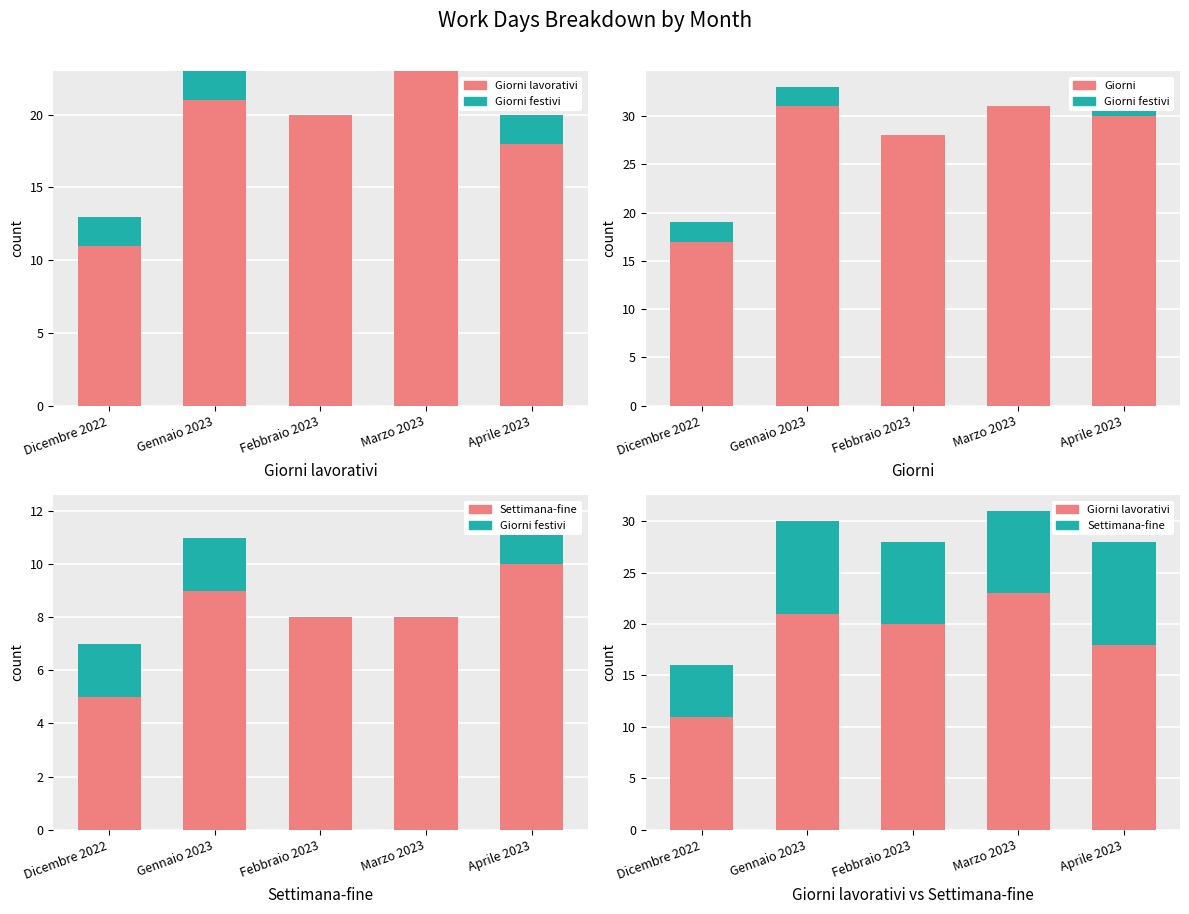

Count the number of data series in this chart.

4